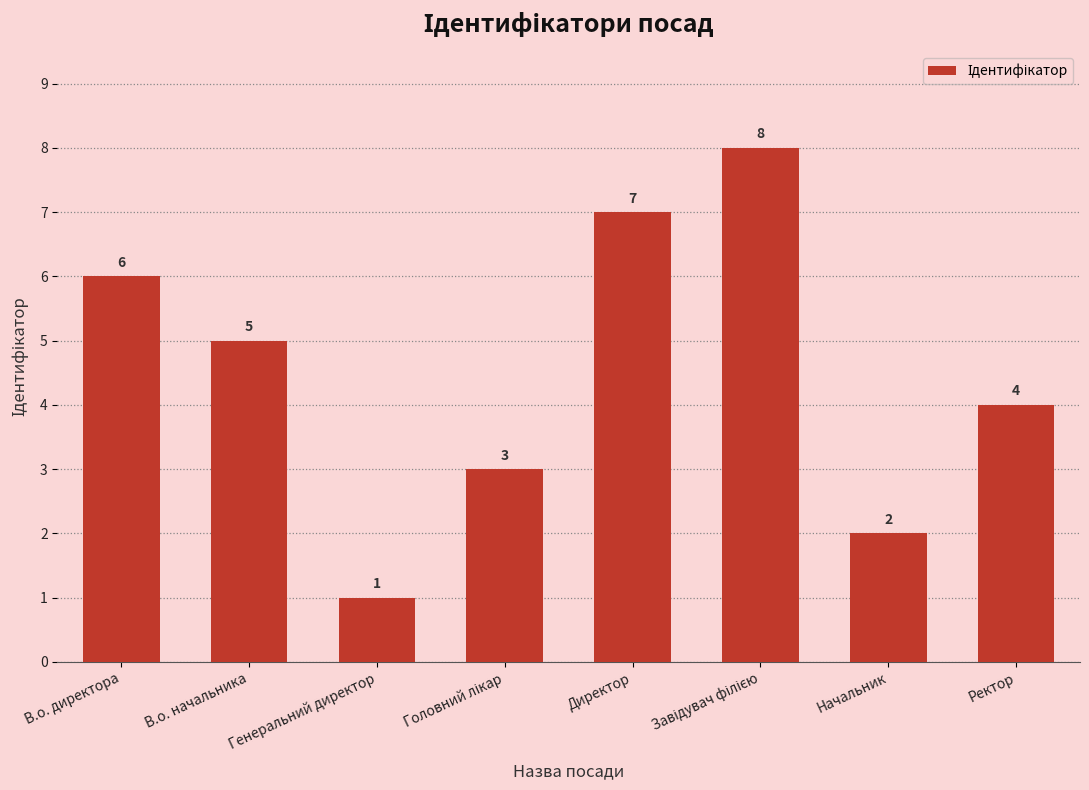

True or false: the data shows 4 at Ректор.

True